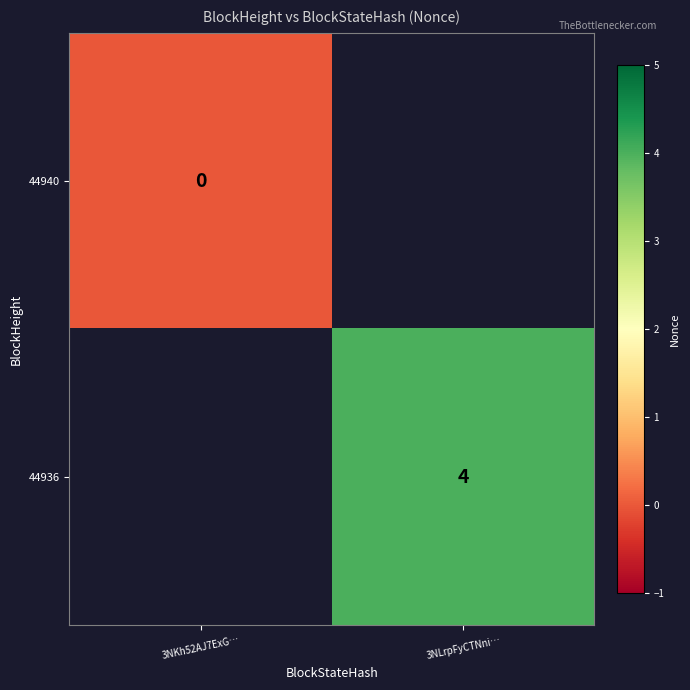

Is the value of 44940 at 3NKh52AJ7ExG… greater than the value of 44936 at 3NLrpFyCTNni…?

No